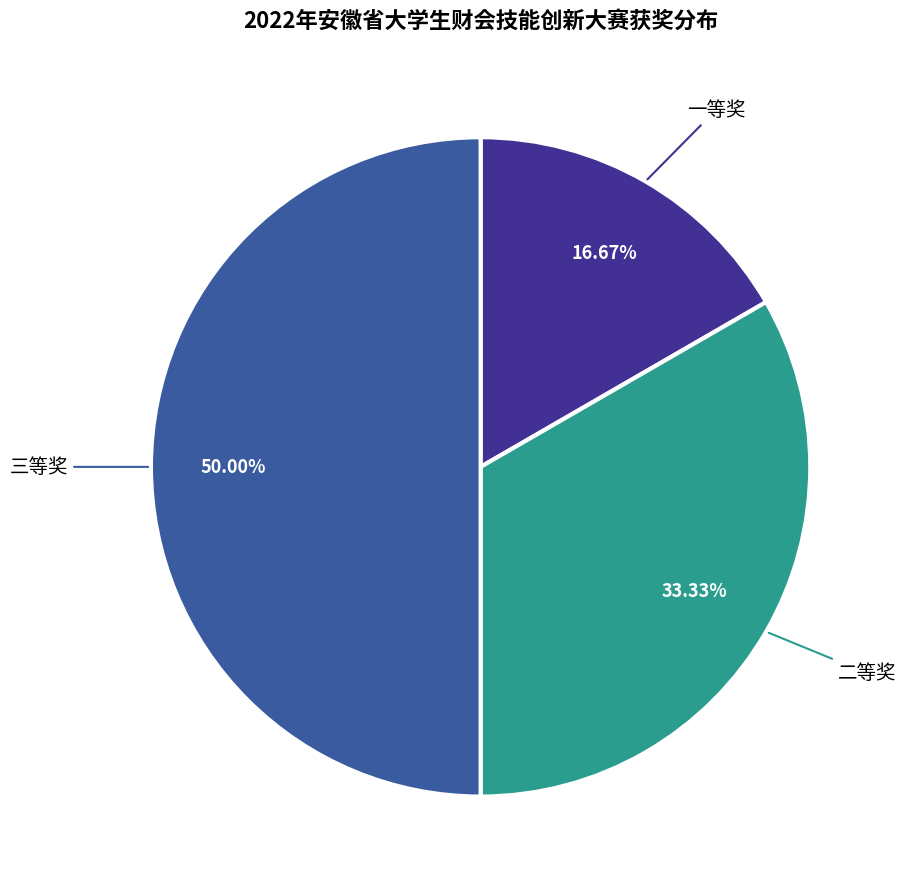

Count the number of slices in the pie.

3